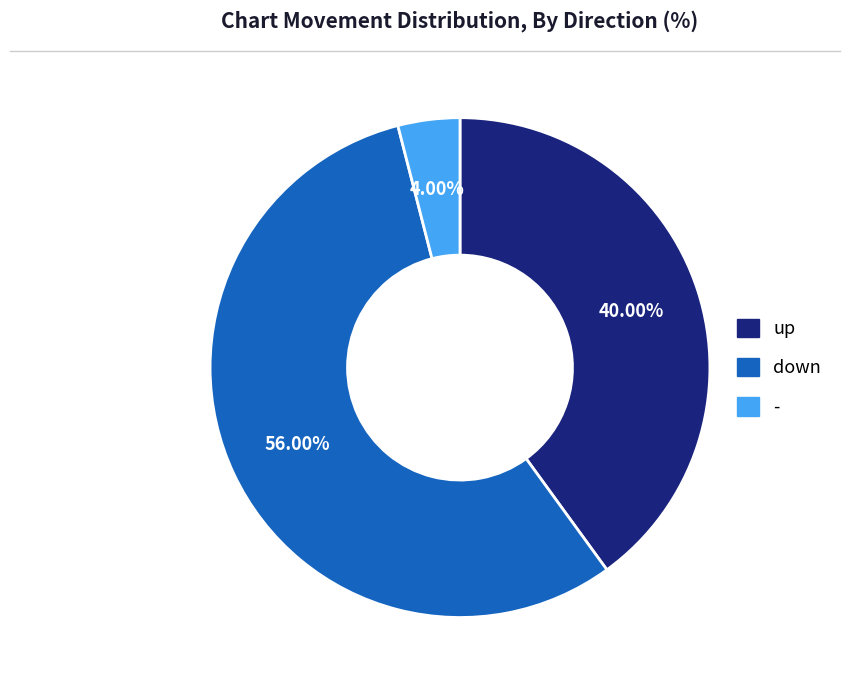

Is it true that up is 46% of the pie?

False